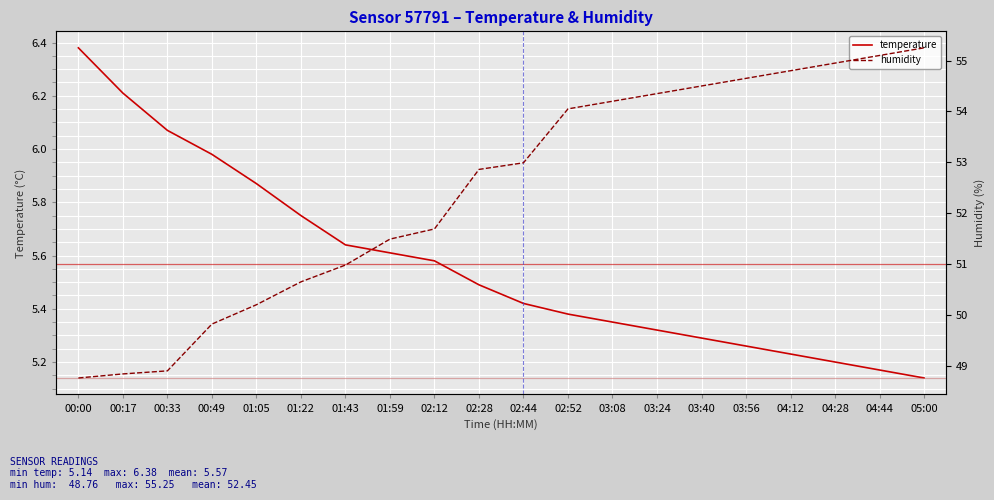

At which label does humidity first exceed 52?

02:28